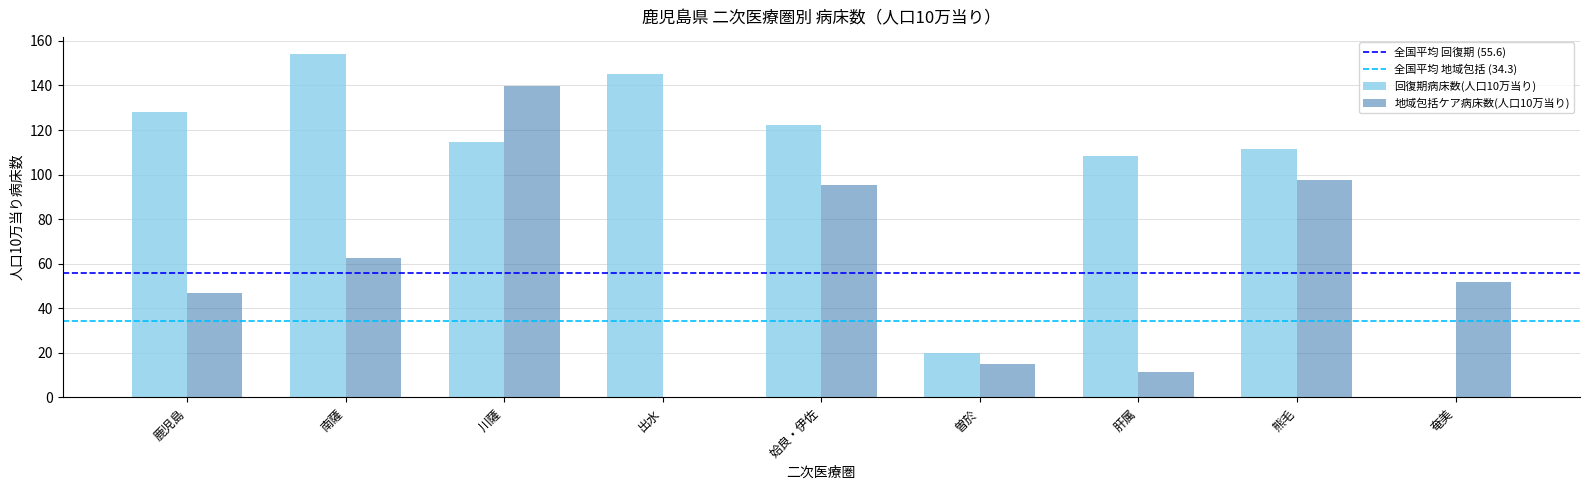

Which series changed the most between 出水 and 曽於?

回復期病床数(人口10万当り)